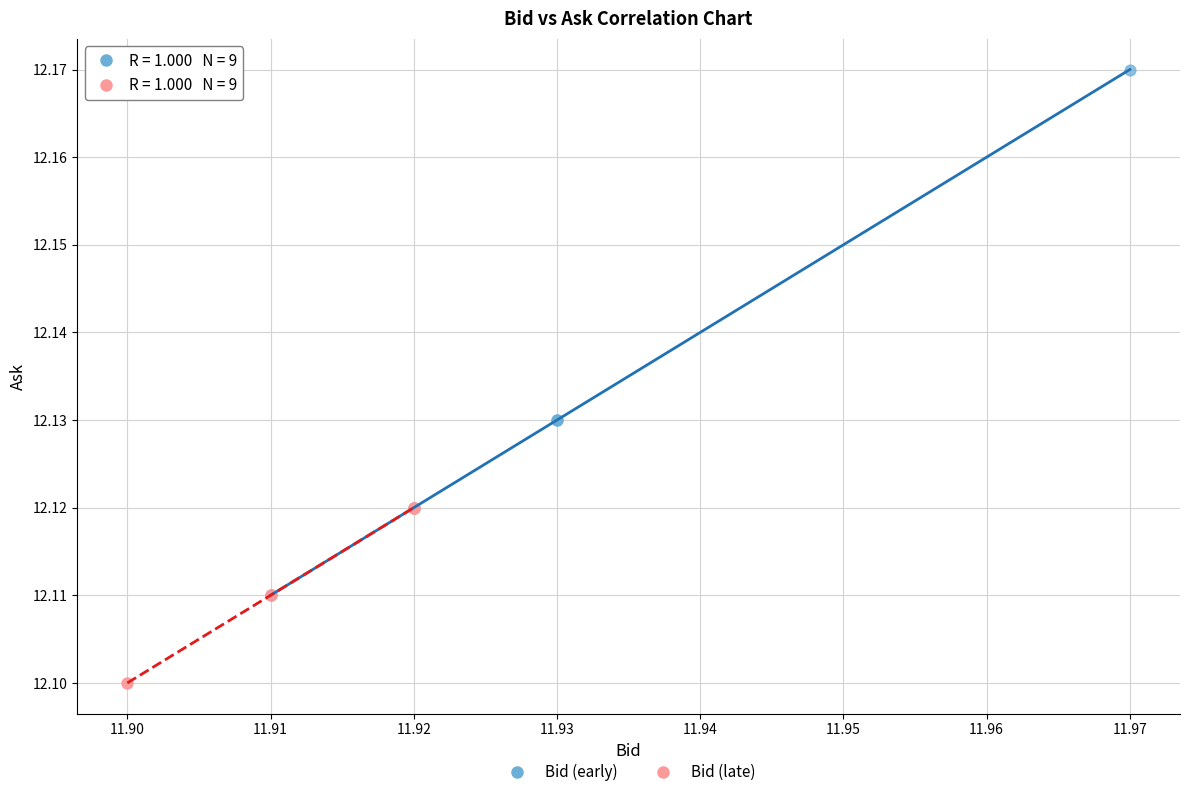

Which series reaches the minimum Y coordinate?

Bid (late)